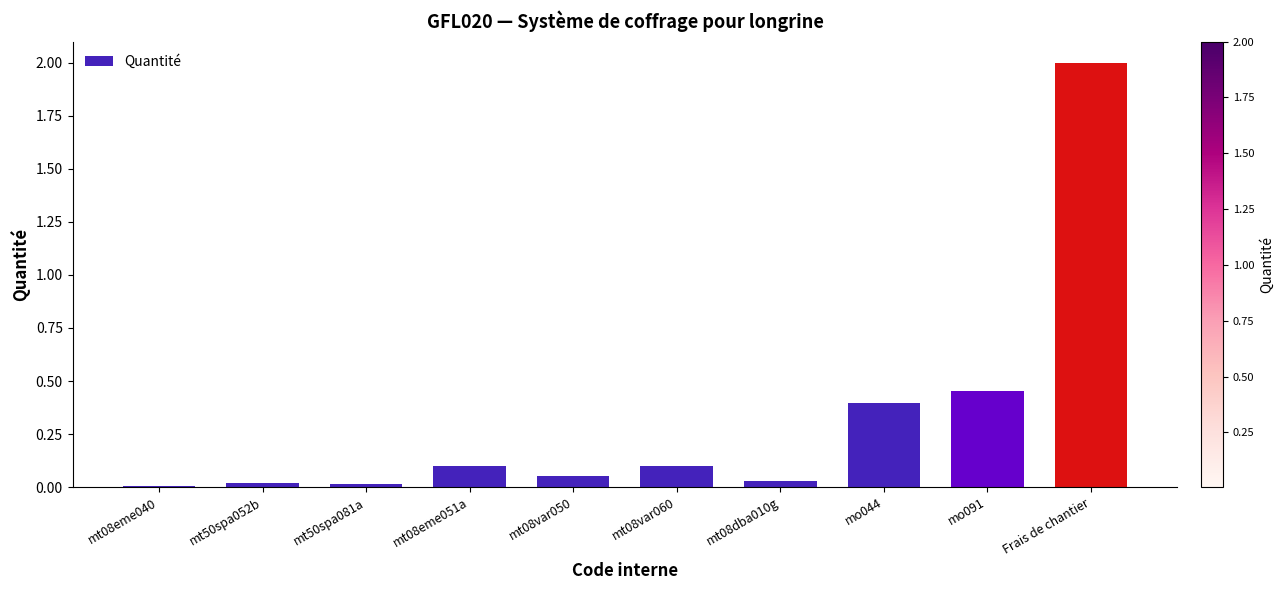

The chart shows a value of 0.0 at mt50spa081a. True or false?

True